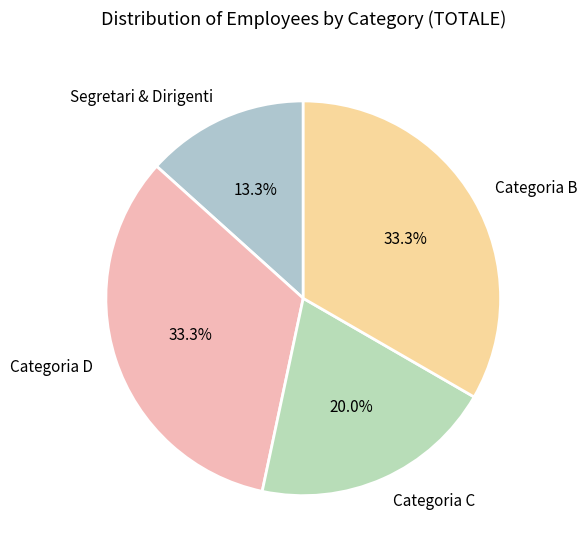

What is the smallest slice in the pie chart?

Segretari & Dirigenti